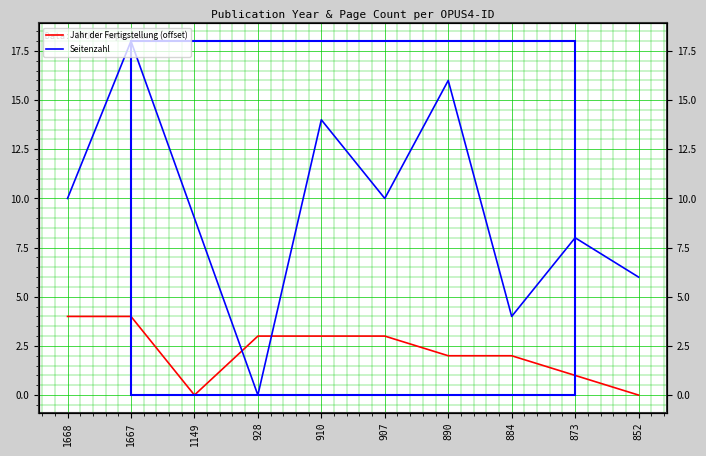

Which category has the highest value in the Jahr der Fertigstellung (offset) series?

1668